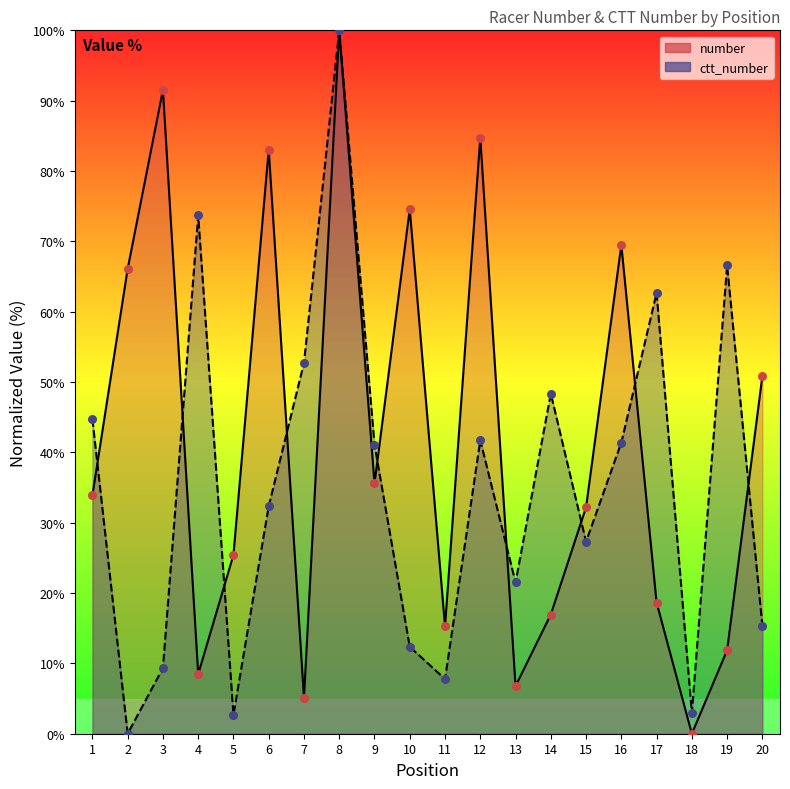

Which series contains the highest Y value?

number